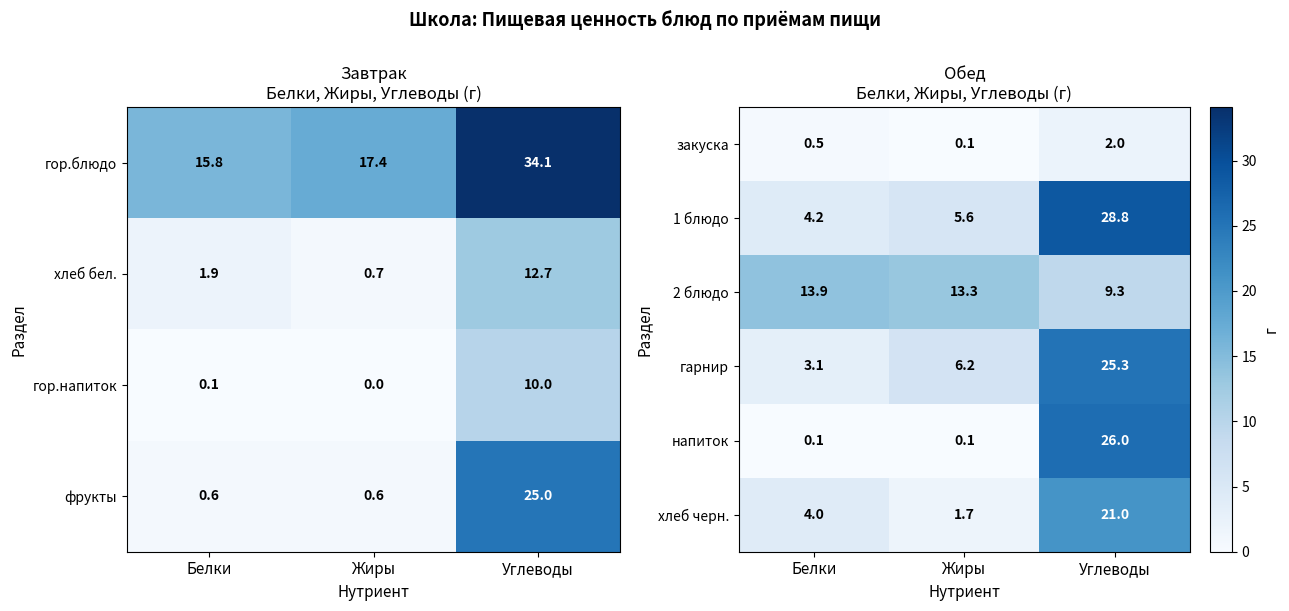

List the labels in order of закуска value, largest first.

Углеводы, Белки, Жиры